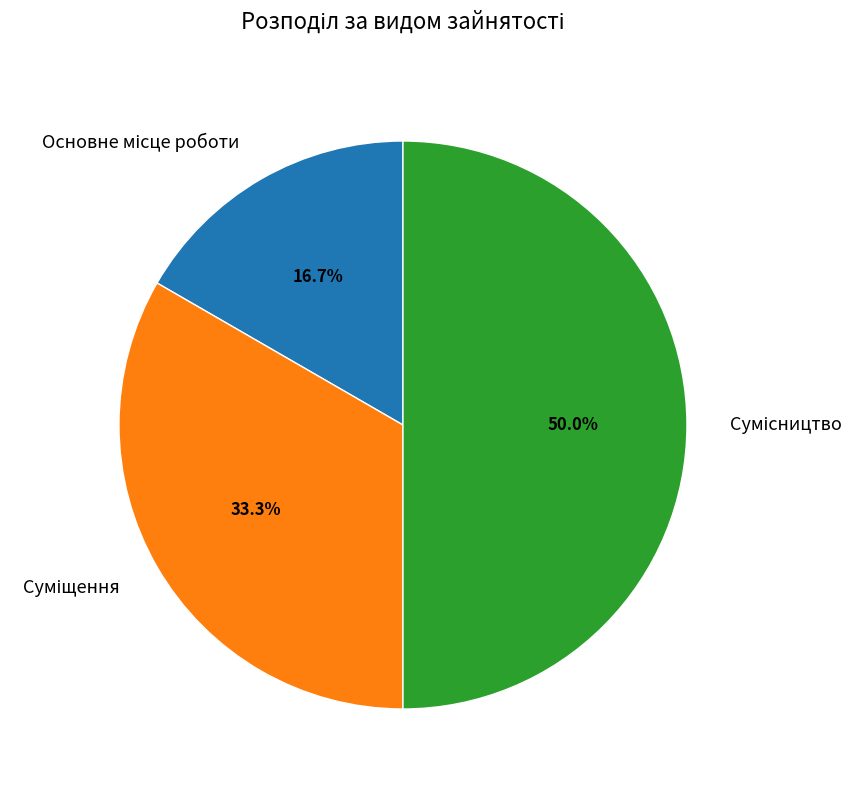

Which category has the smallest portion of the pie?

Основне місце роботи